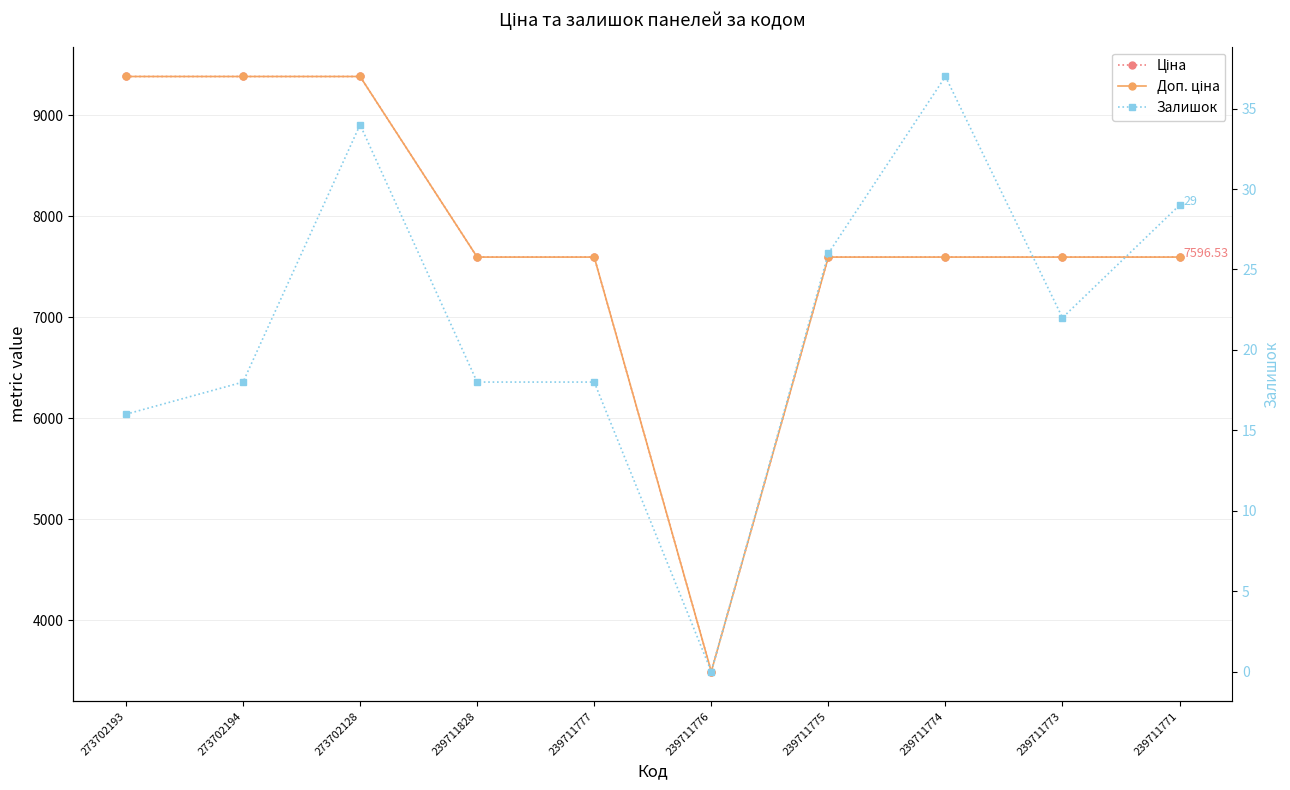

Which category has the lowest value in the Залишок series?

239711776